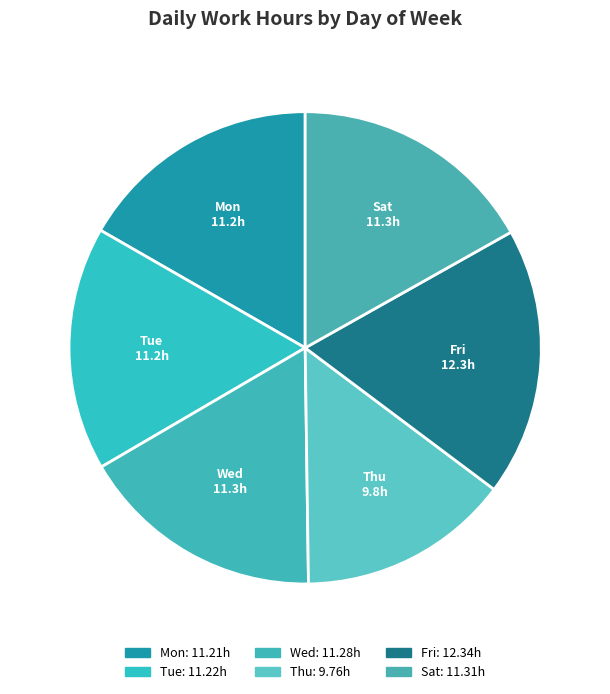

The Sat slice represents 17% of the pie. True or false?

True